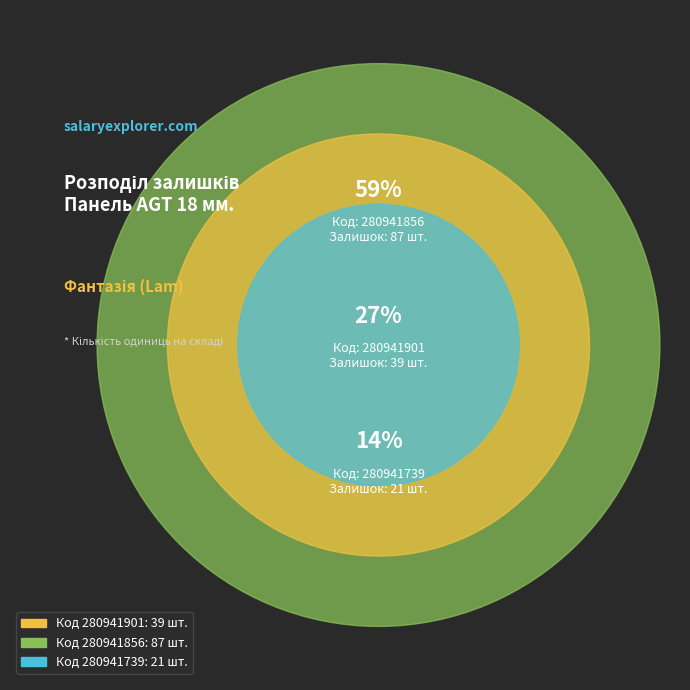

True or false: 280941739 accounts for 14% of the total.

True